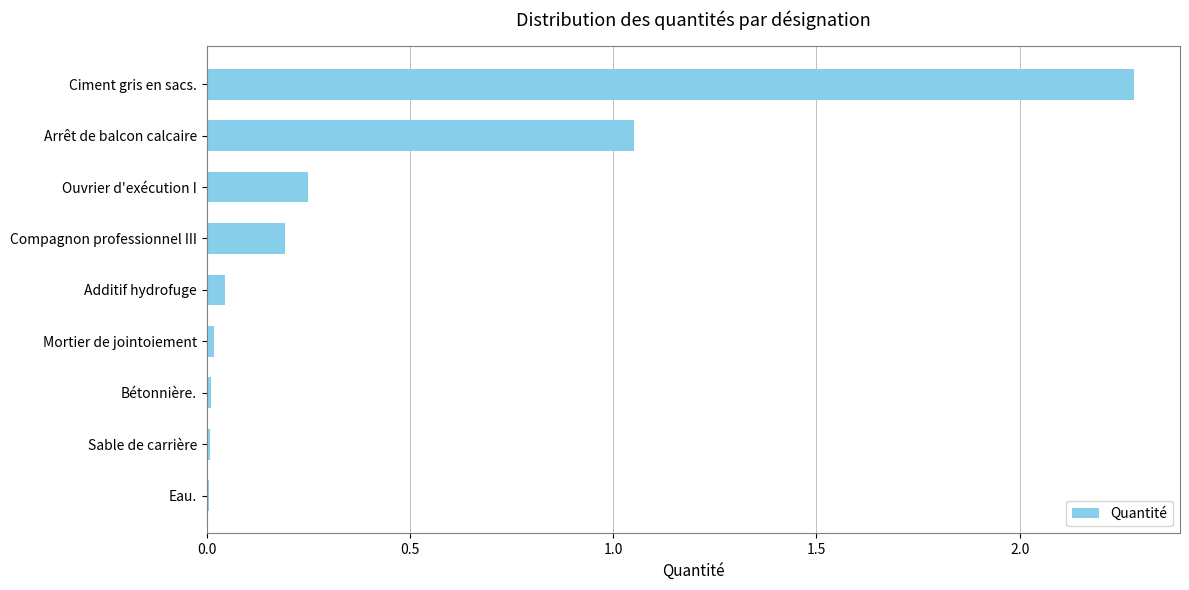

Are the bars horizontal?

Yes